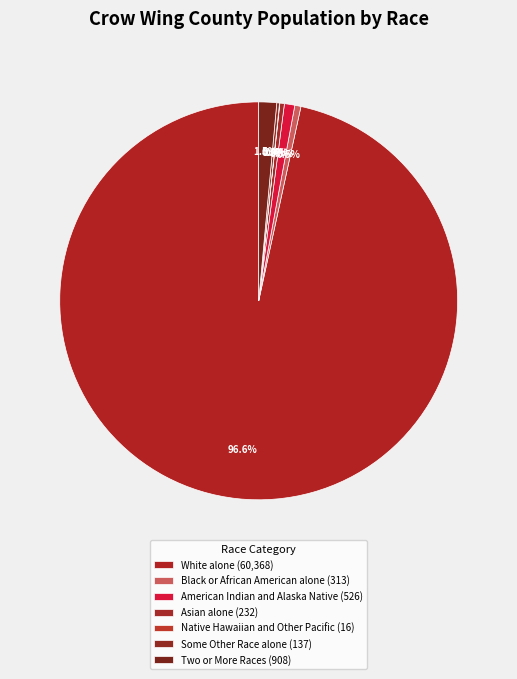

Combined, do Black or African American alone and Two or More Races account for over 50%?

No